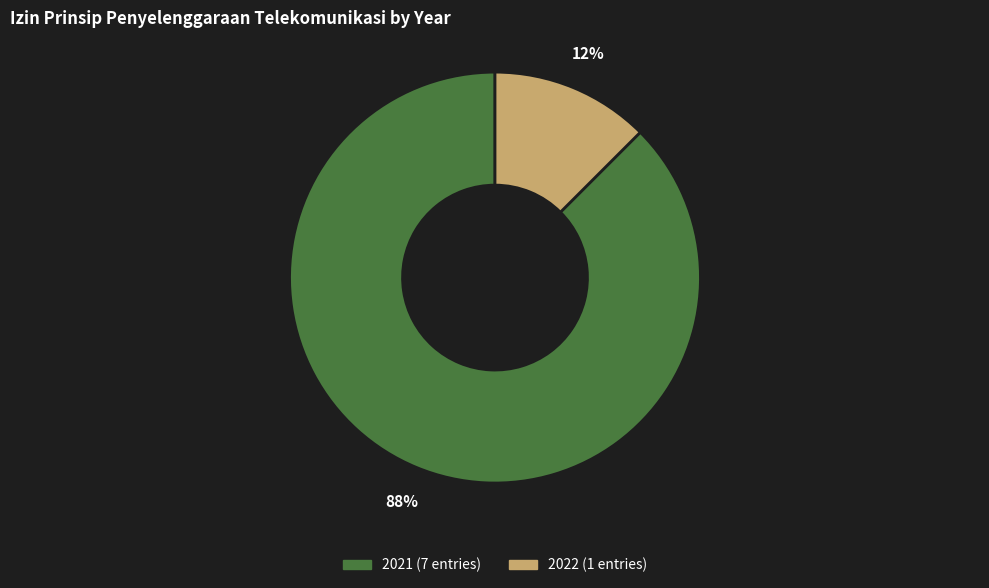

Rank the categories by value from highest to lowest.

2021, 2022